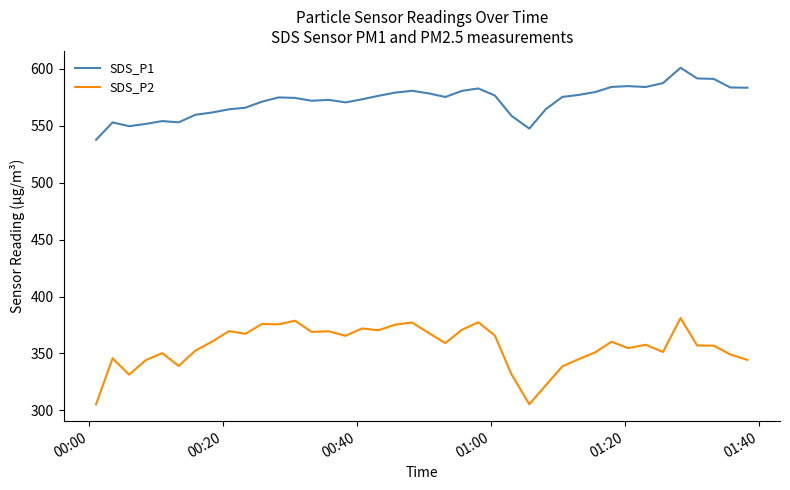

Count the number of data series in this chart.

2